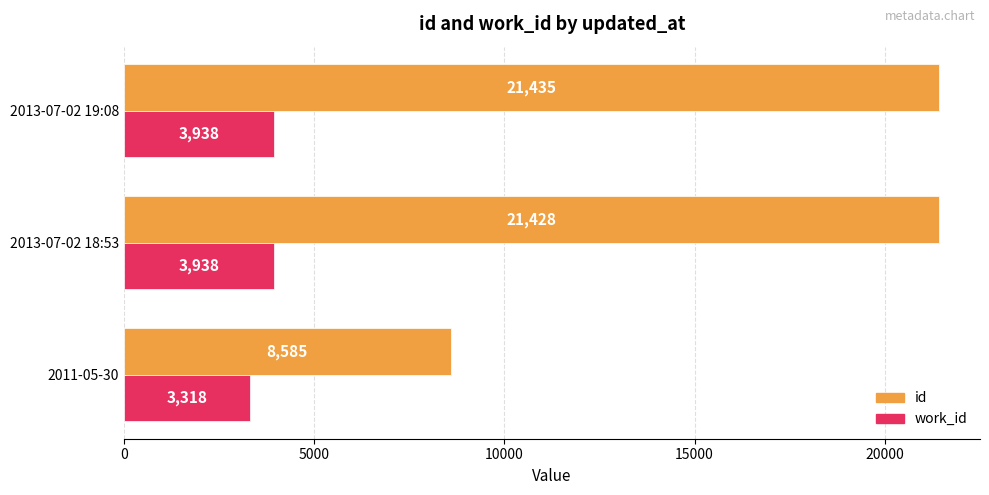

What is the difference between the maximum and minimum values in the id series?

12850